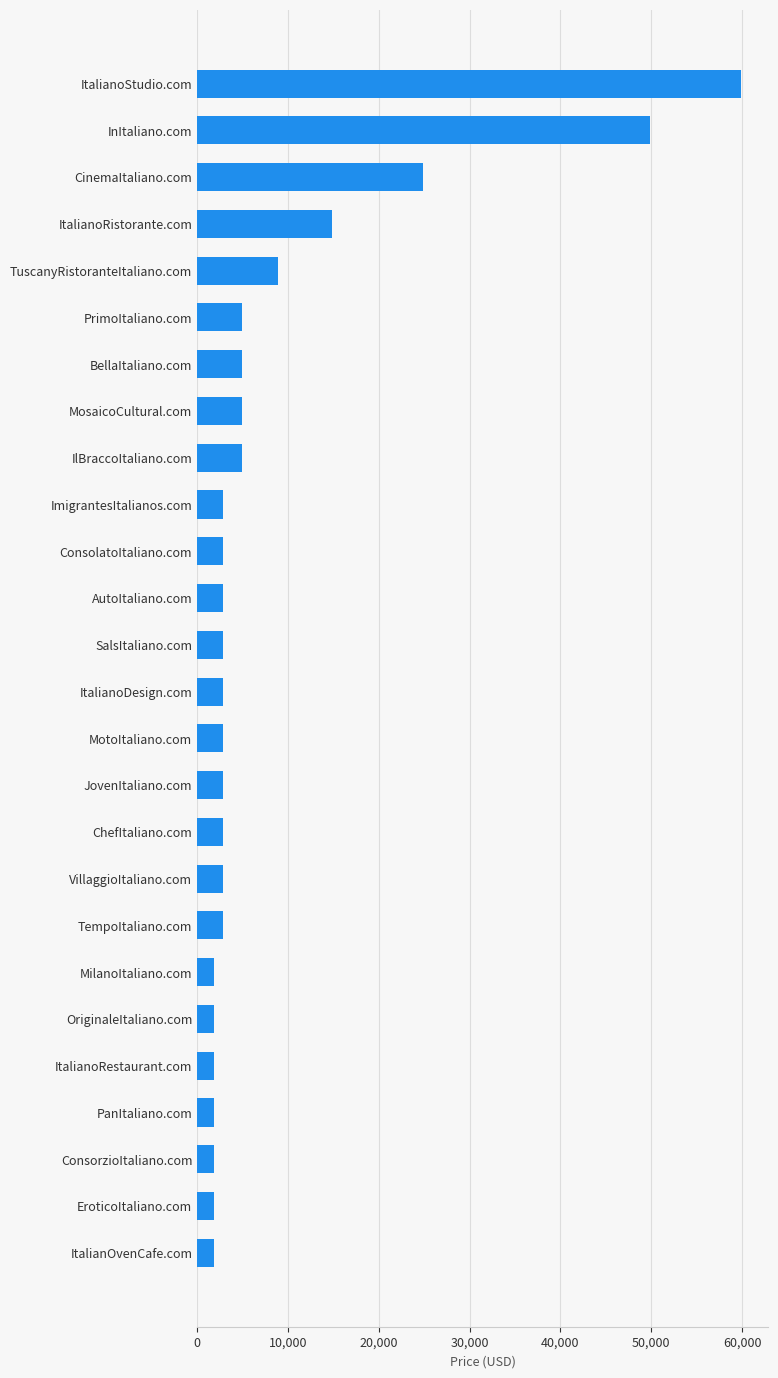

What is the difference between the maximum and minimum values?

58000